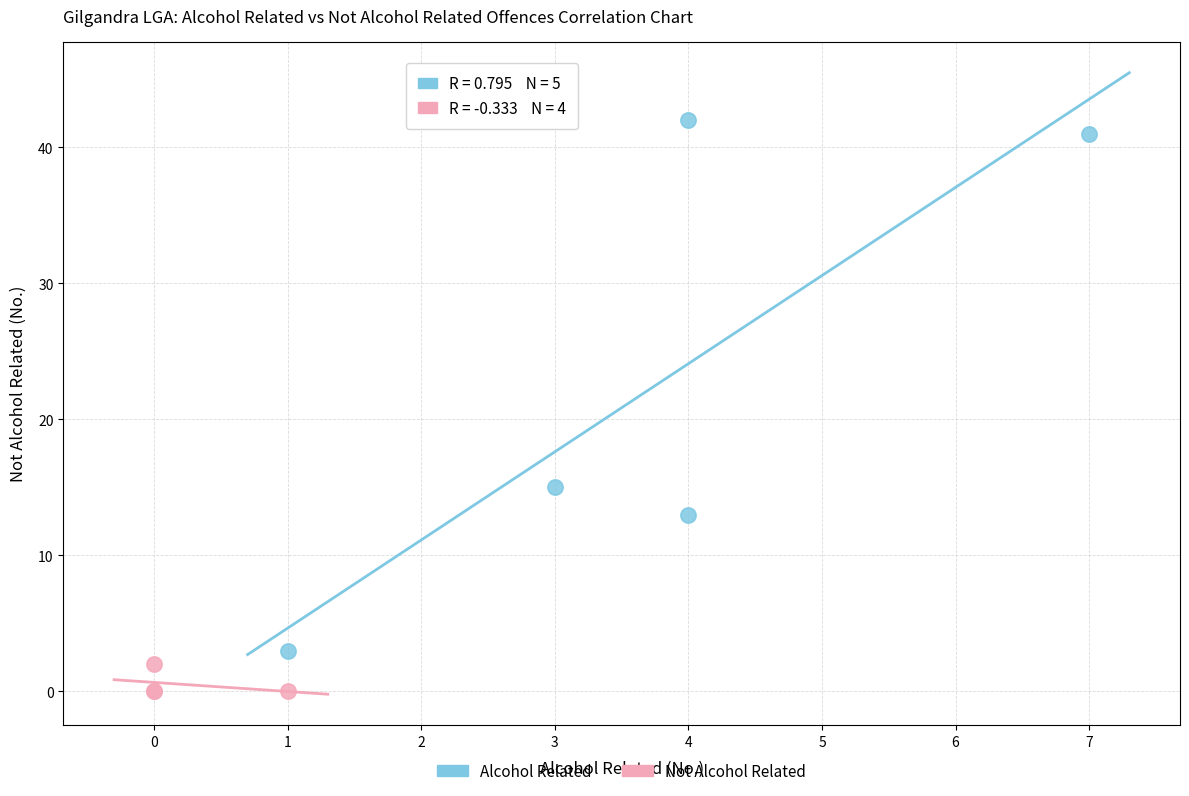

Which series has the largest Y range (max minus min)?

Alcohol Related